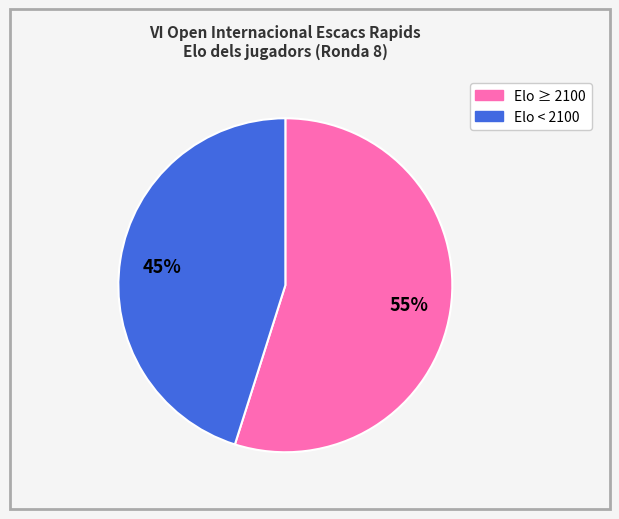

To the nearest percent, what is the difference between the largest and smallest slice percentages?

10%